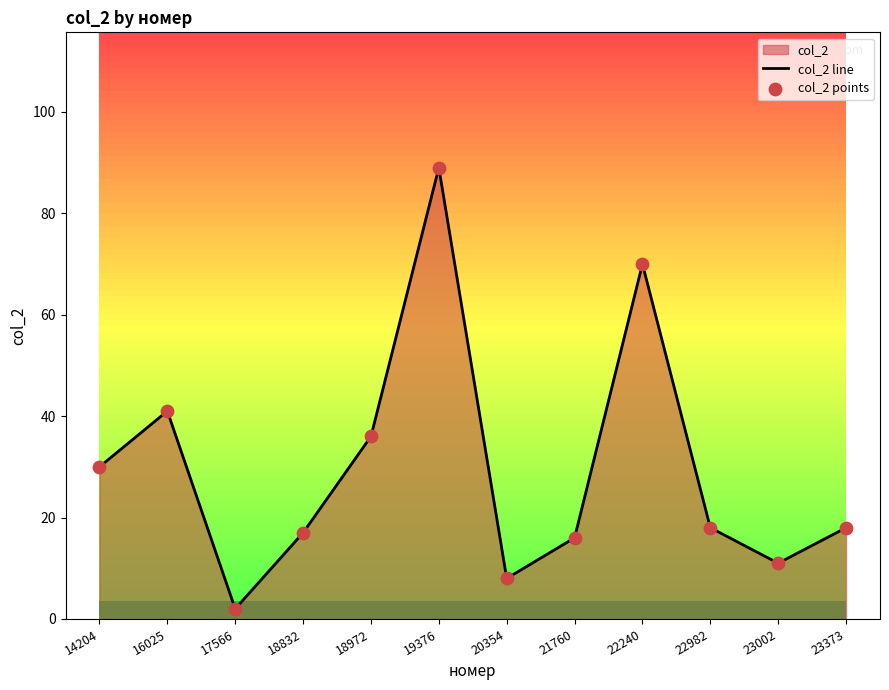

Which series has the largest total across all categories?

col_2 line